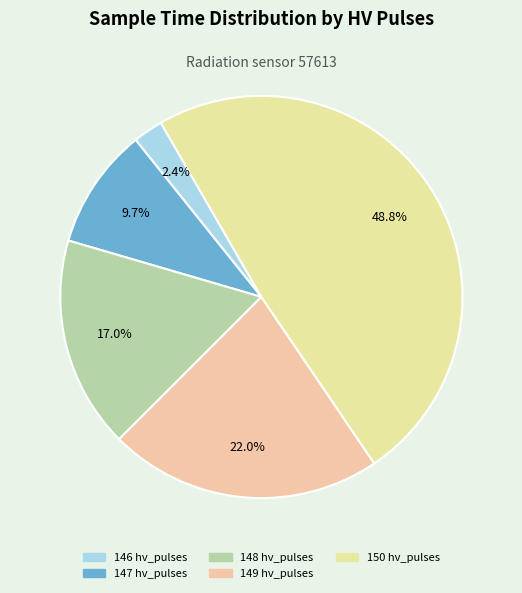

Count the number of slices in the pie.

5